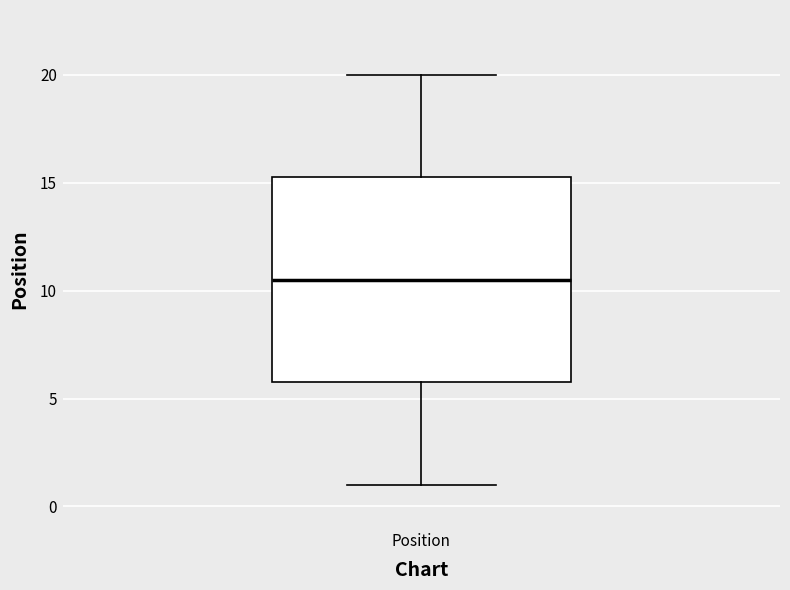

Transcribe this box plot: give where the median line is, the range the box spans, and where the two whiskers end, as read against the y-axis. The values are not printed on the chart, so give them approximately, as read against the axis.

median 10.5, box 6.0 to 15.5, whiskers 1.0 to 20.0